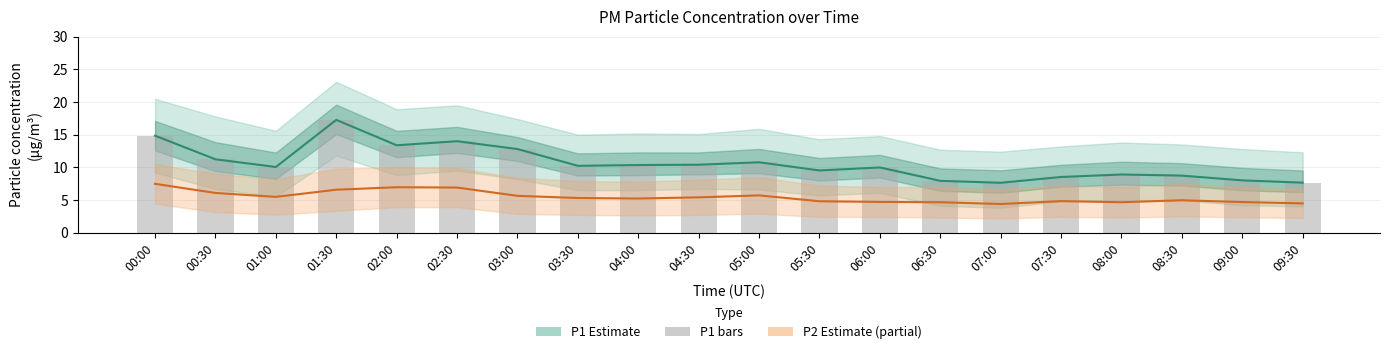

Is the value of P1 (PM10) at 01:30 greater than the value of P2 estimate (partial) at 04:30?

Yes